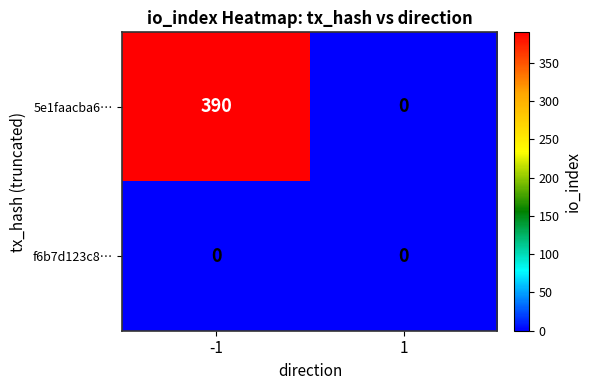

What is the total value across all series at -1?

390